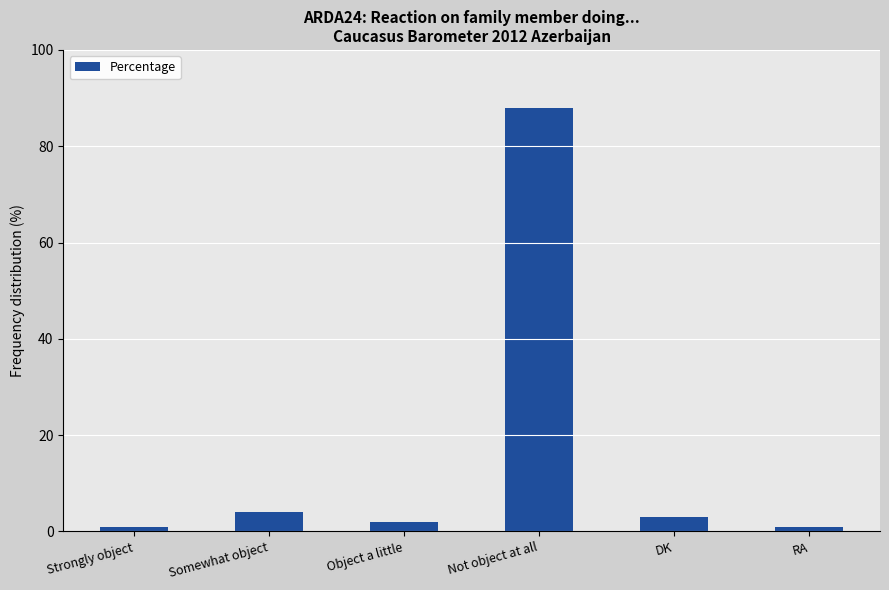

What is the greatest value displayed?

88